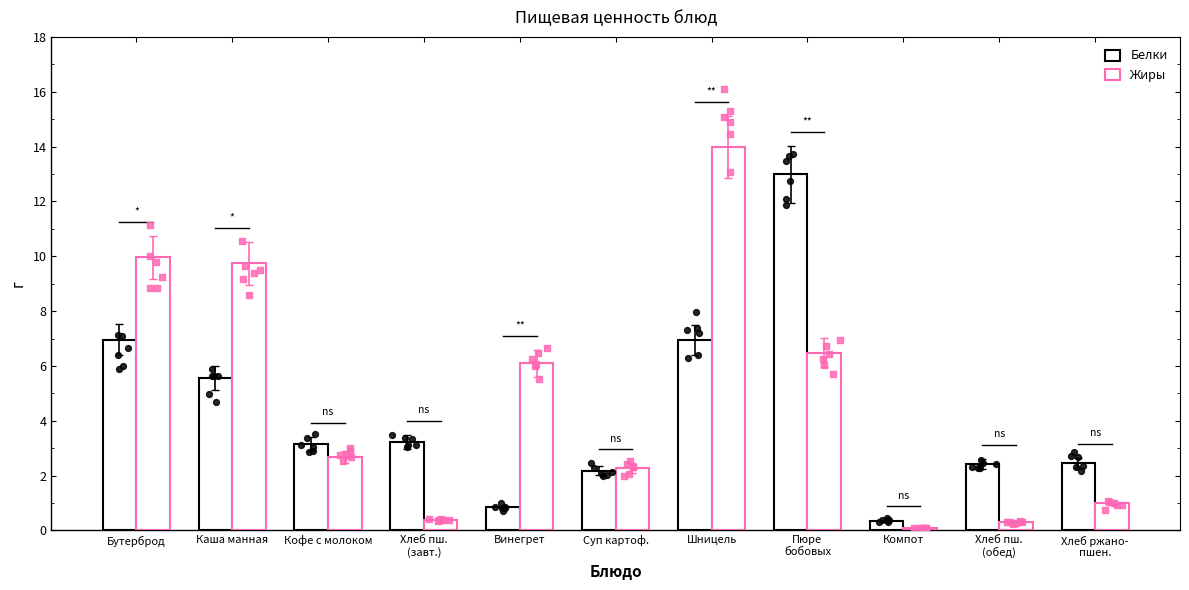

At how many categories does at least one series exceed 5?

5